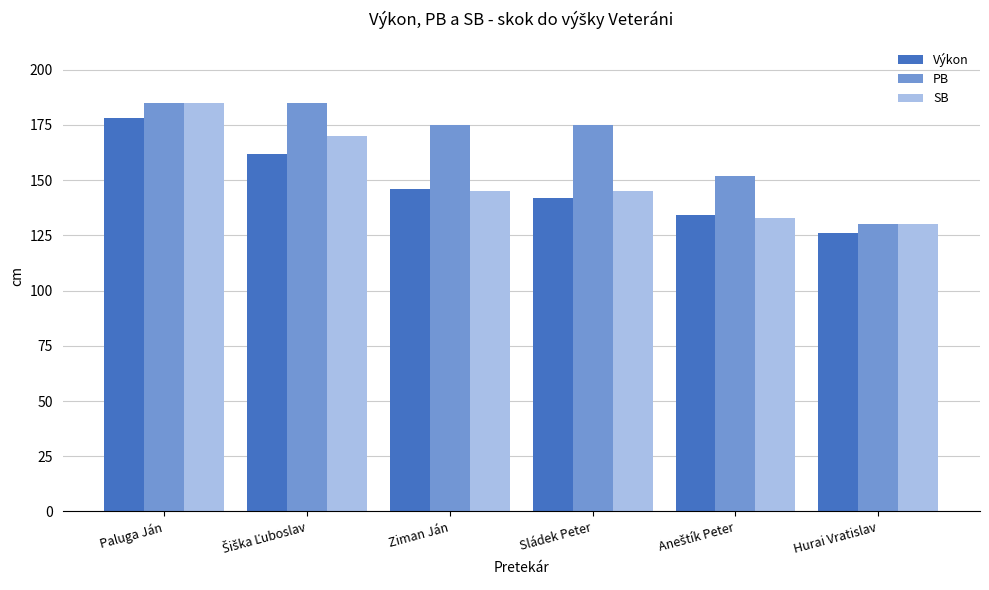

Reading right to left, transcribe all the data shown in this chart.

Výkon: 126	134	142	146	162	178
PB: 130	152	175	175	185	185
SB: 130	133	145	145	170	185